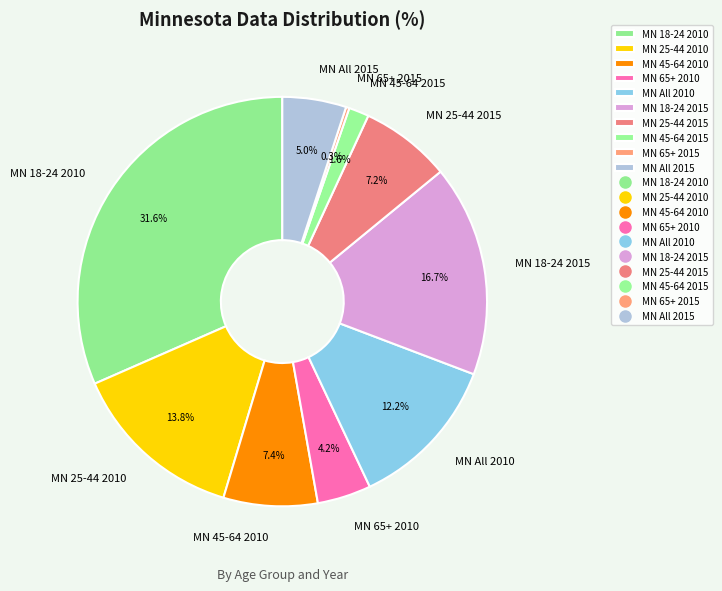

Is MN 45-64 2010 the majority of the pie?

No